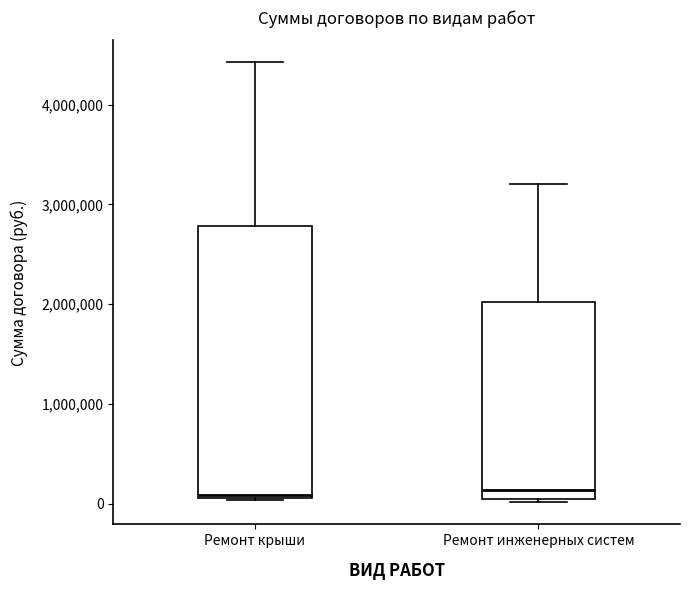

Comparing the boxes themselves (not the whiskers), which one is the tallest?

Ремонт крыши